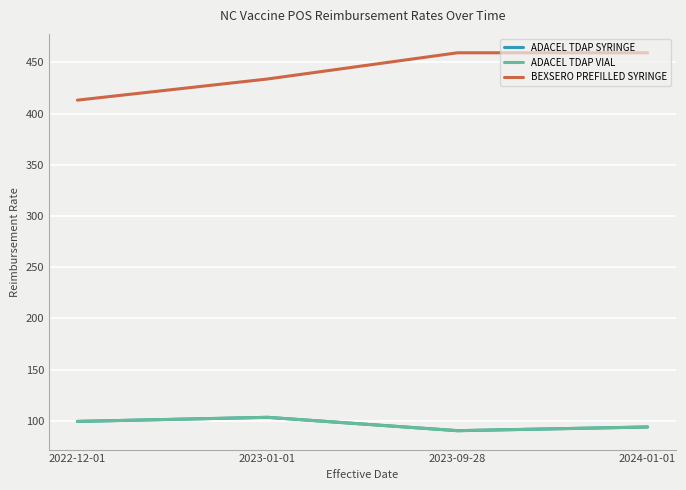

How many values in the ADACEL TDAP VIAL series are below 99?

2